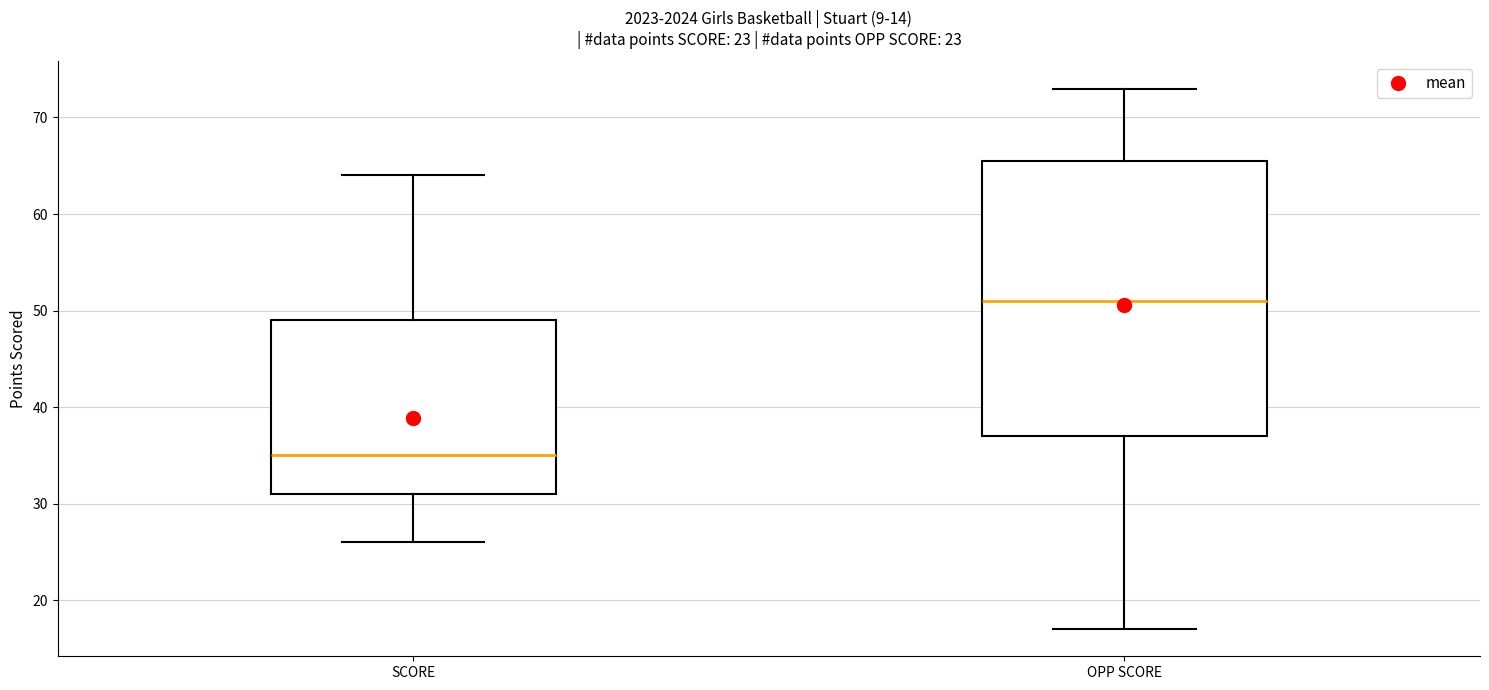

Reading left to right, transcribe this box plot: for each box, give where its median line is, the range the box spans, and where its two whiskers end, as read against the y-axis. The values are not printed on the chart, so give them approximately, as read against the axis.

SCORE: median 35, box 31 to 49, whiskers 26 to 64
OPP SCORE: median 51, box 37 to 66, whiskers 17 to 73